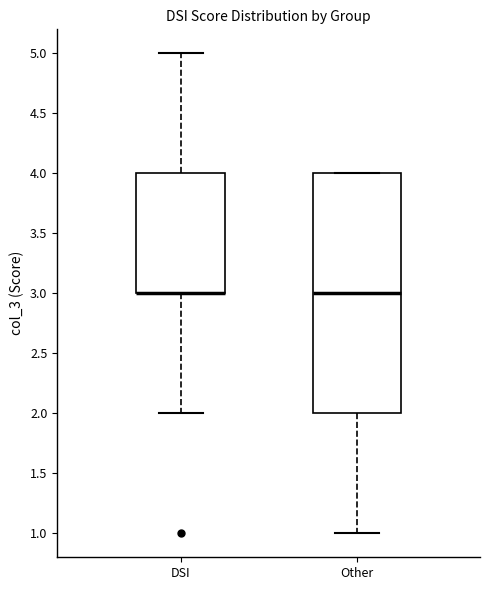

Reading left to right, transcribe this box plot: for each box, give where its median line is, the range the box spans, and where its two whiskers end, as read against the y-axis. The values are not printed on the chart, so give them approximately, as read against the axis.

DSI: median 3 (drawn on the box's lower edge), box 3 to 4, whiskers 2 to 5
Other: median 3, box 2 to 4, whiskers 1 to 4